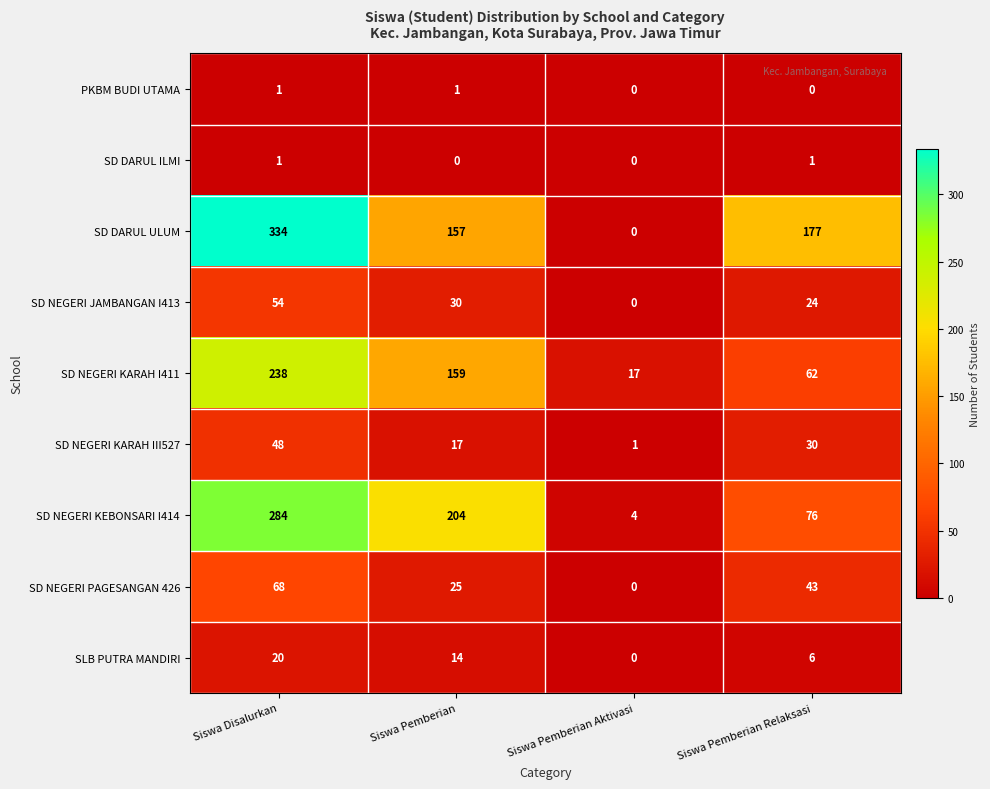

True or false: SD NEGERI KARAH I411 has a value of 23 at Siswa Pemberian Aktivasi.

False